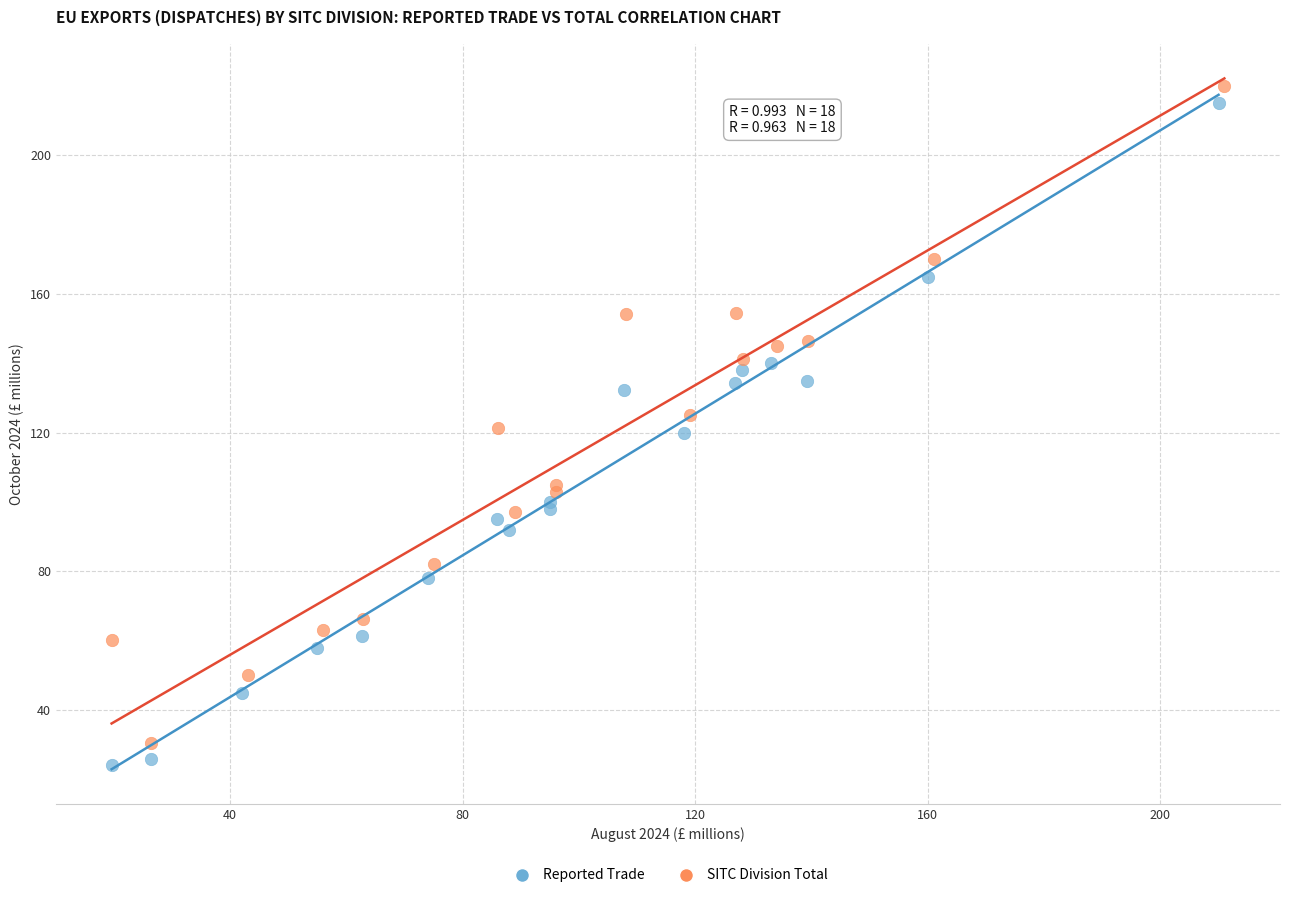

Which series contains the lowest Y value?

Reported Trade